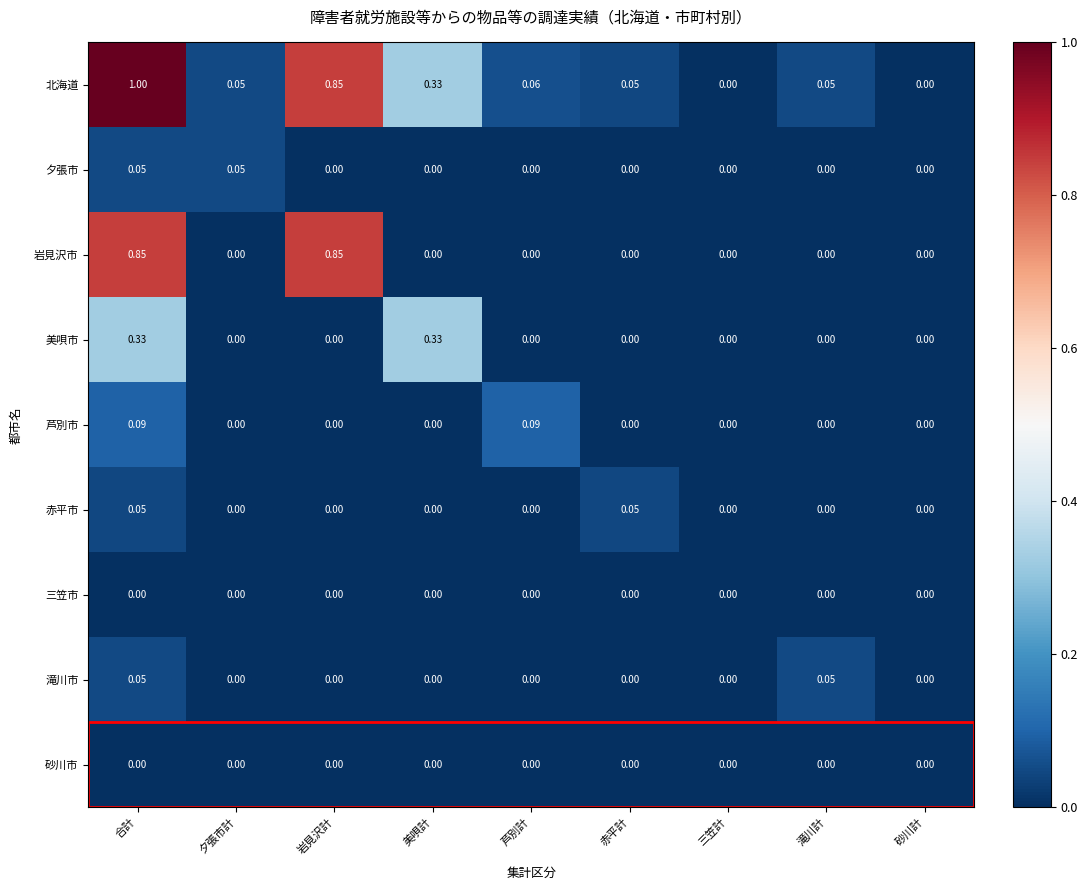

Which label corresponds to the largest value in the chart?

合計